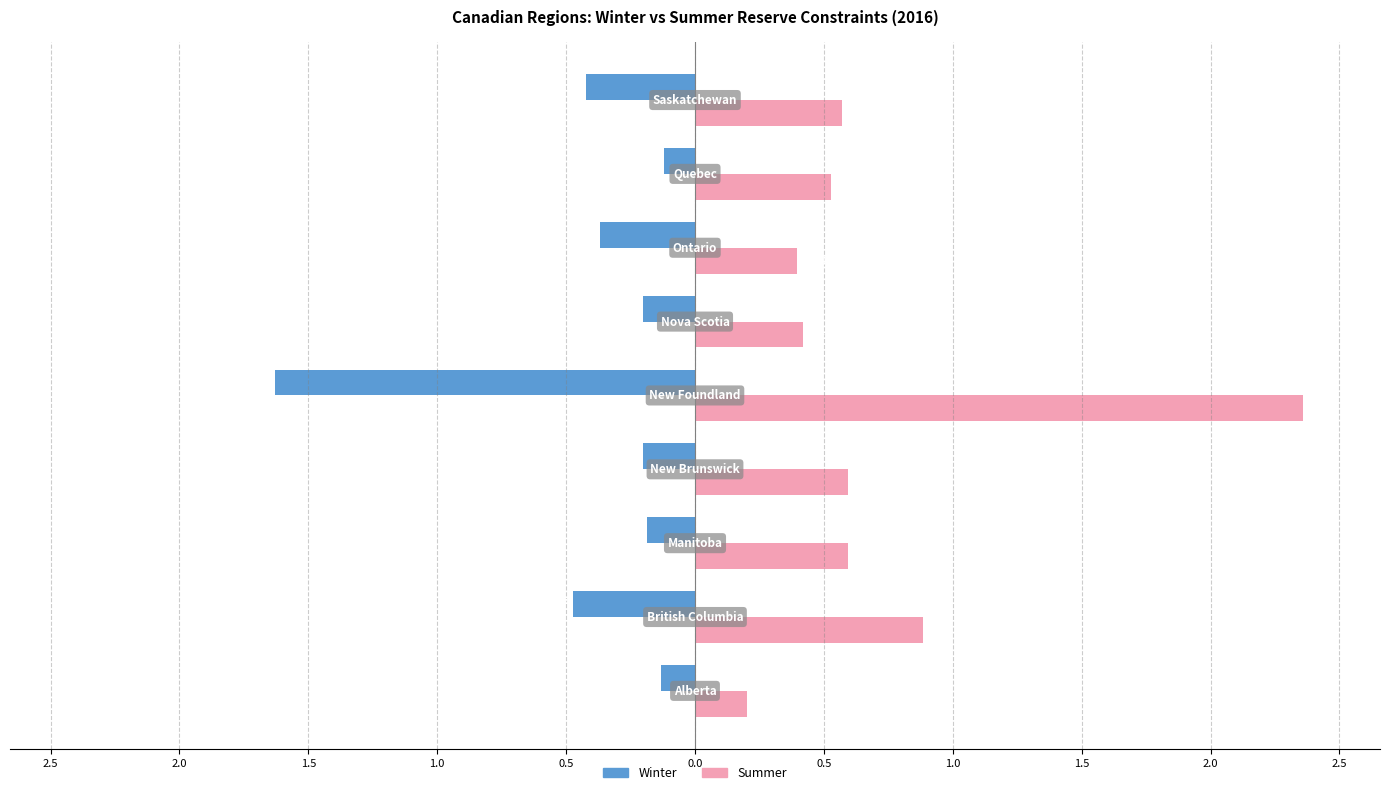

What are all the series names shown in the legend?

Winter, Summer